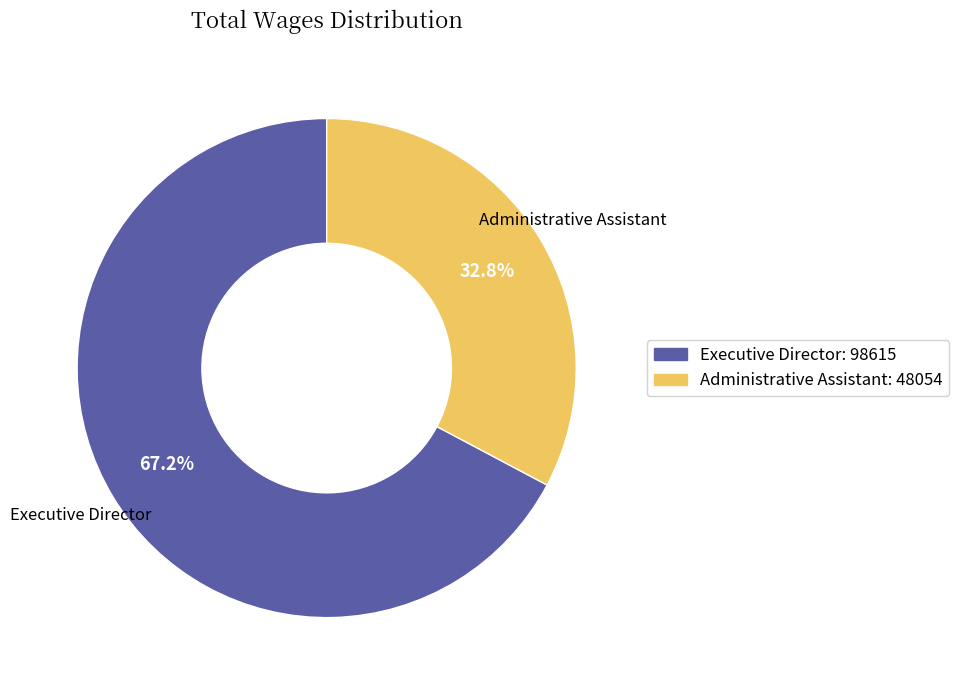

True or false: Administrative Assistant accounts for 45% of the total.

False